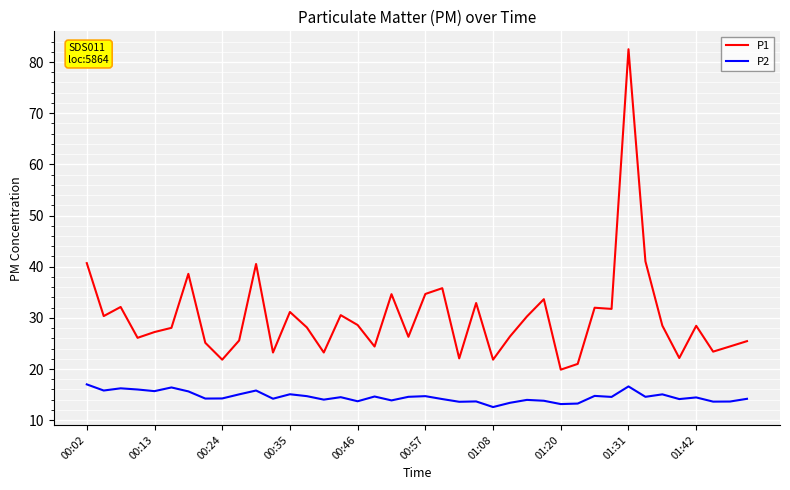

Which series has the largest total across all categories?

P1